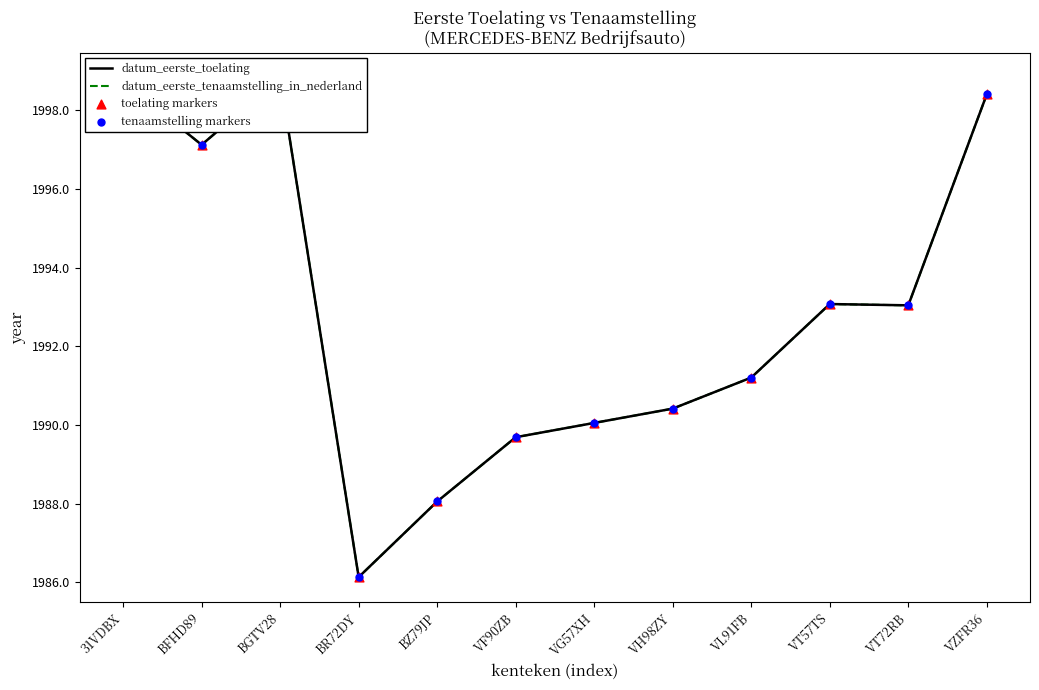

Which series contains the highest Y value?

datum_eerste_toelating